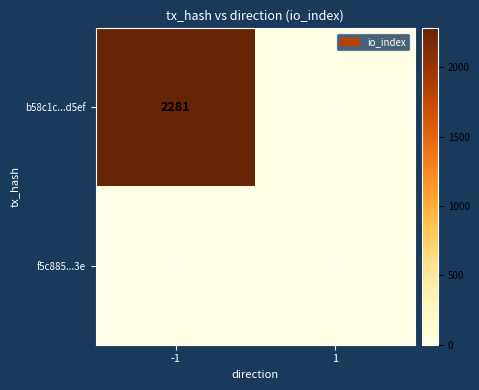

Reading right to left, list all the values displayed in this chart.

b58c1c...d5ef: 1=0	-1=2281
f5c885...3e: 1=0	-1=0